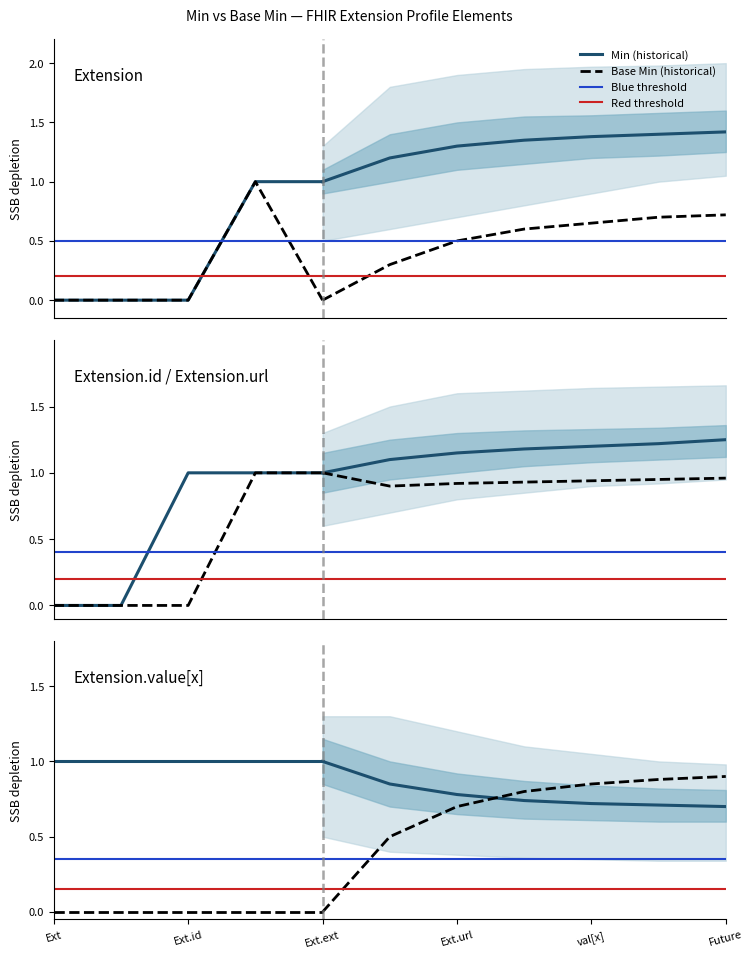

The Base Min series shows 0 at Ext. True or false?

True